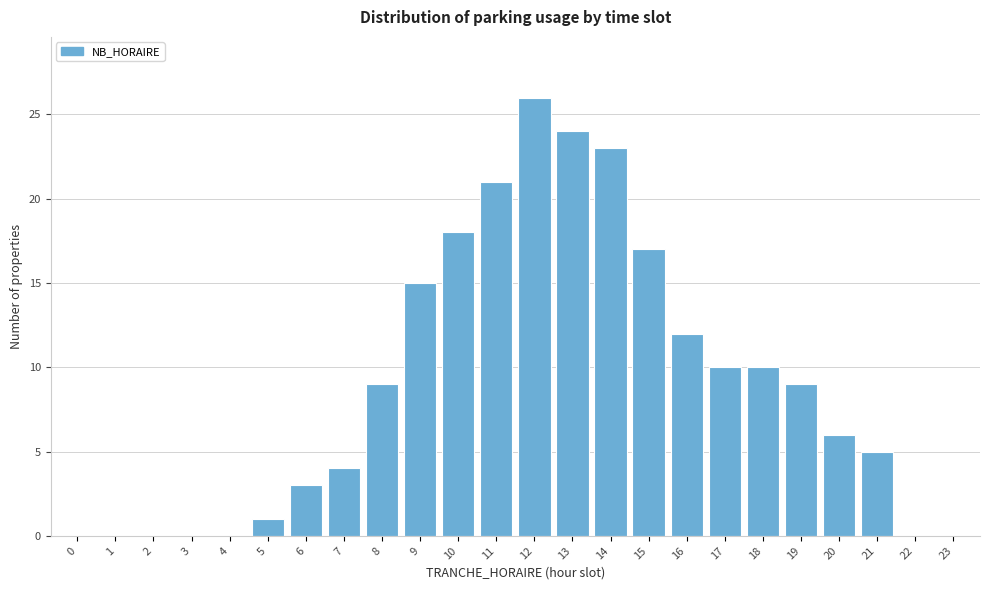

Reading left to right, transcribe all the data shown in this chart.

0=0	1=0	2=0	3=0	4=0	5=1	6=3	7=4	8=9	9=15	10=18	11=21	12=26	13=24	14=23	15=17	16=12	17=10	18=10	19=9	20=6	21=5	22=0	23=0